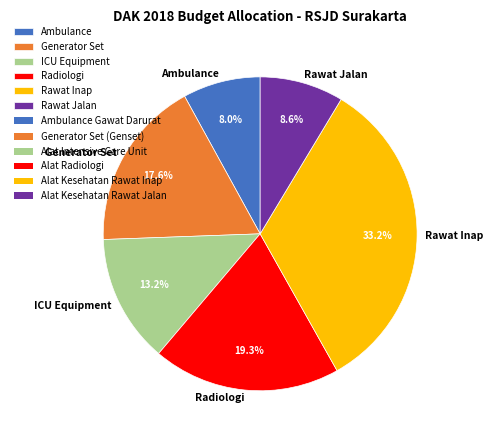

How many segments does this pie chart have?

6